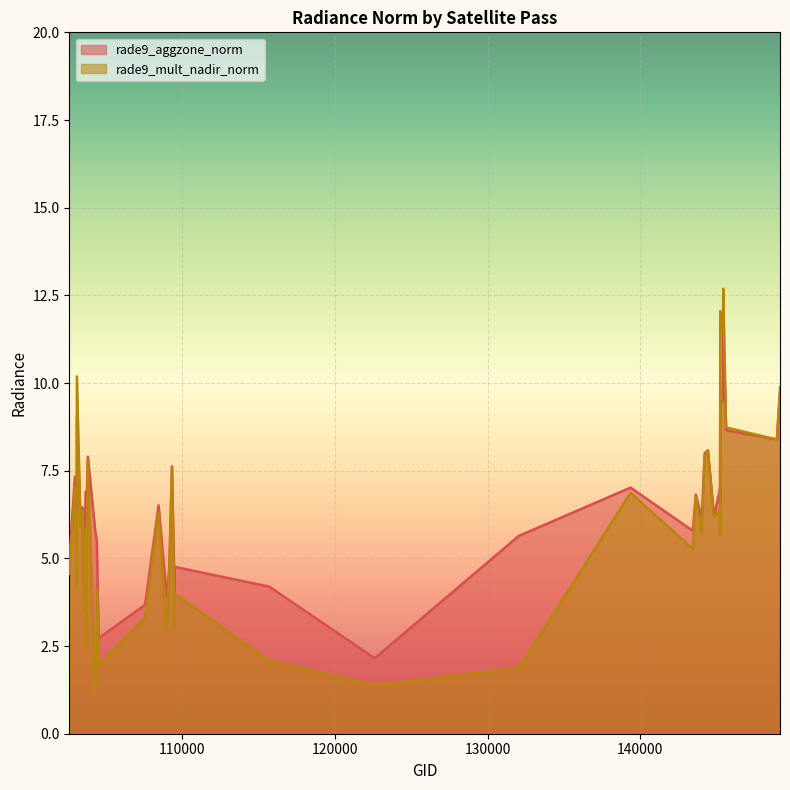

Where do rade9_aggzone_norm and rade9_mult_nadir_norm first cross each other?

103083 and 103092